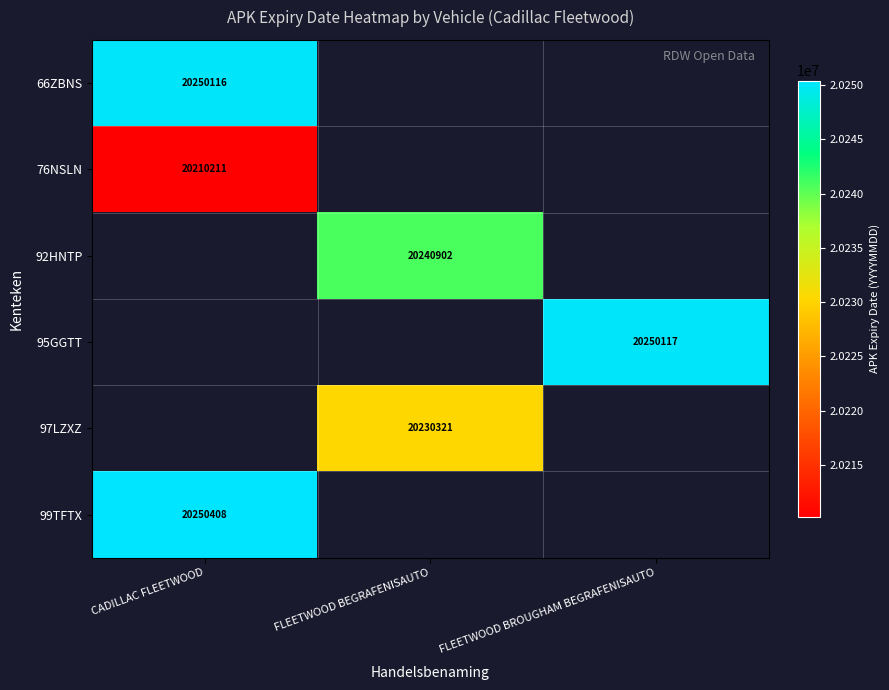

The value of 66ZBNS at CADILLAC FLEETWOOD is 20250116. True or false?

True